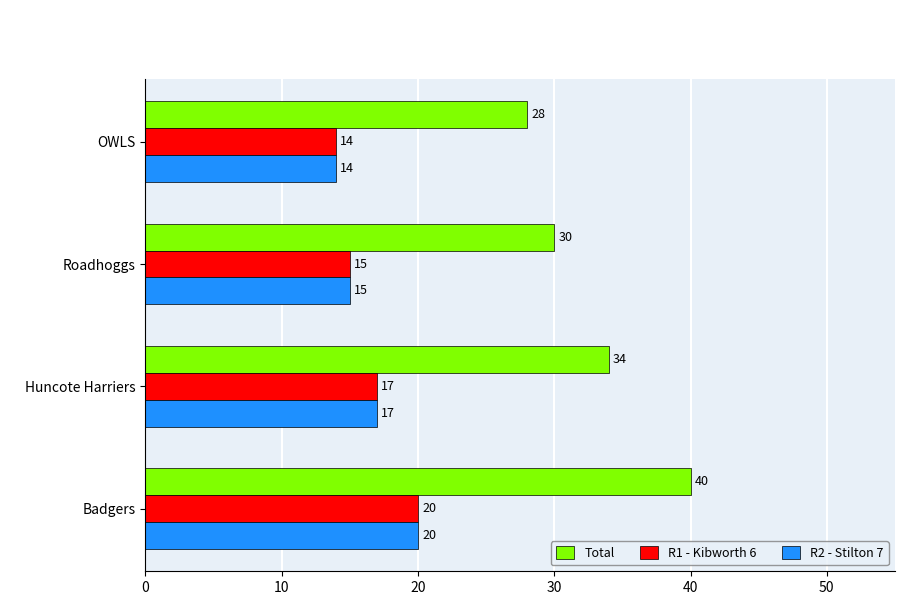

Between Huncote Harriers and Roadhoggs, which series saw the biggest shift?

Total